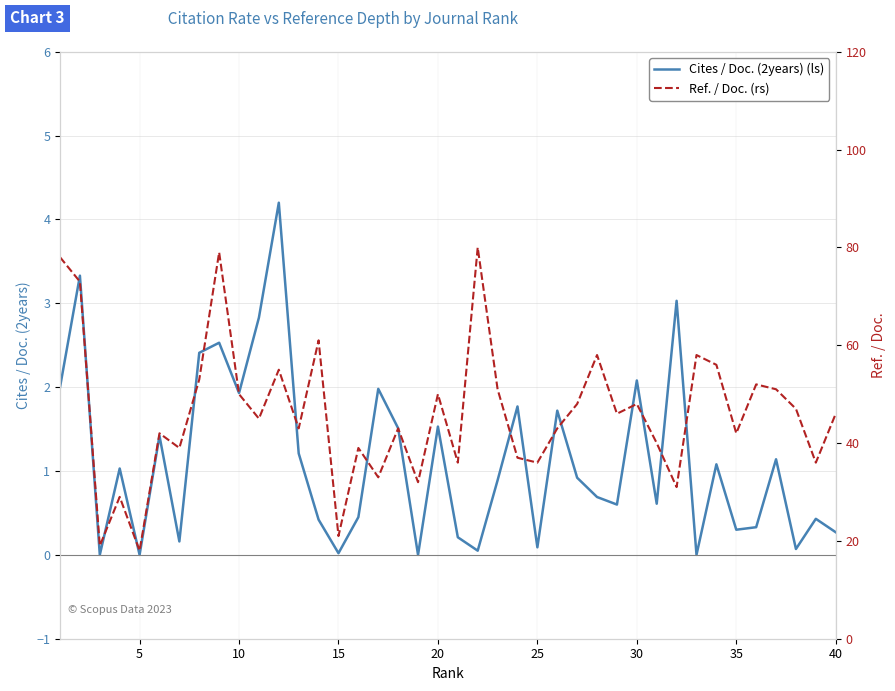

What is the highest value of the Cites / Doc. (2years) (ls) series?

4.2